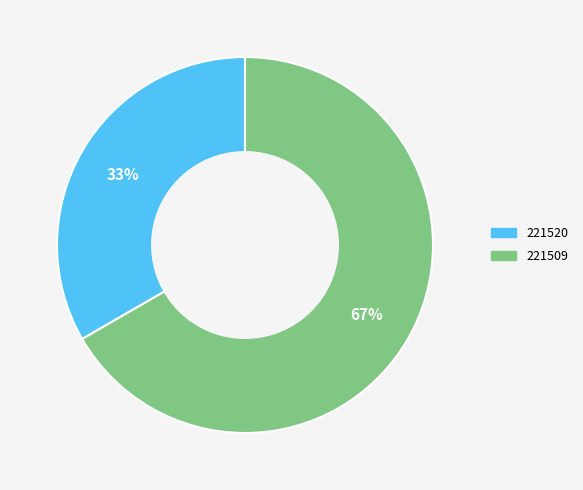

Rank the categories by value from highest to lowest.

221509, 221520